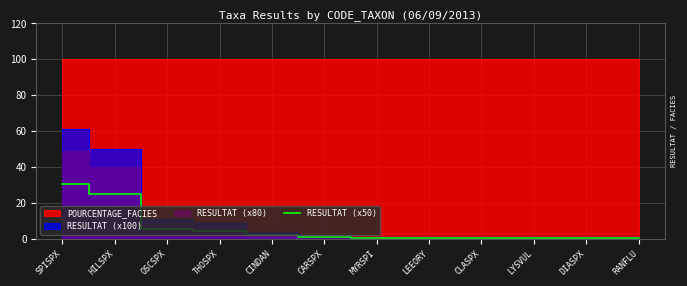

Reading right to left, what are all the values shown in this chart?

0.5	0.5	0.5	0.5	0.5	0.5	1.0	2.0	4.5	5.5	25.0	30.5